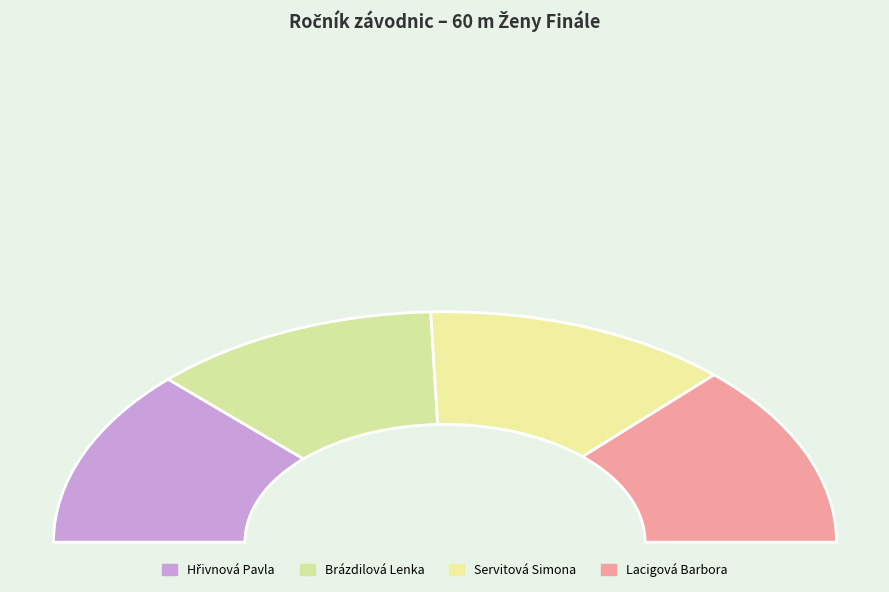

Combined, what portion of the pie is Lacigová Barbora and Servitová Simona?

51.2%